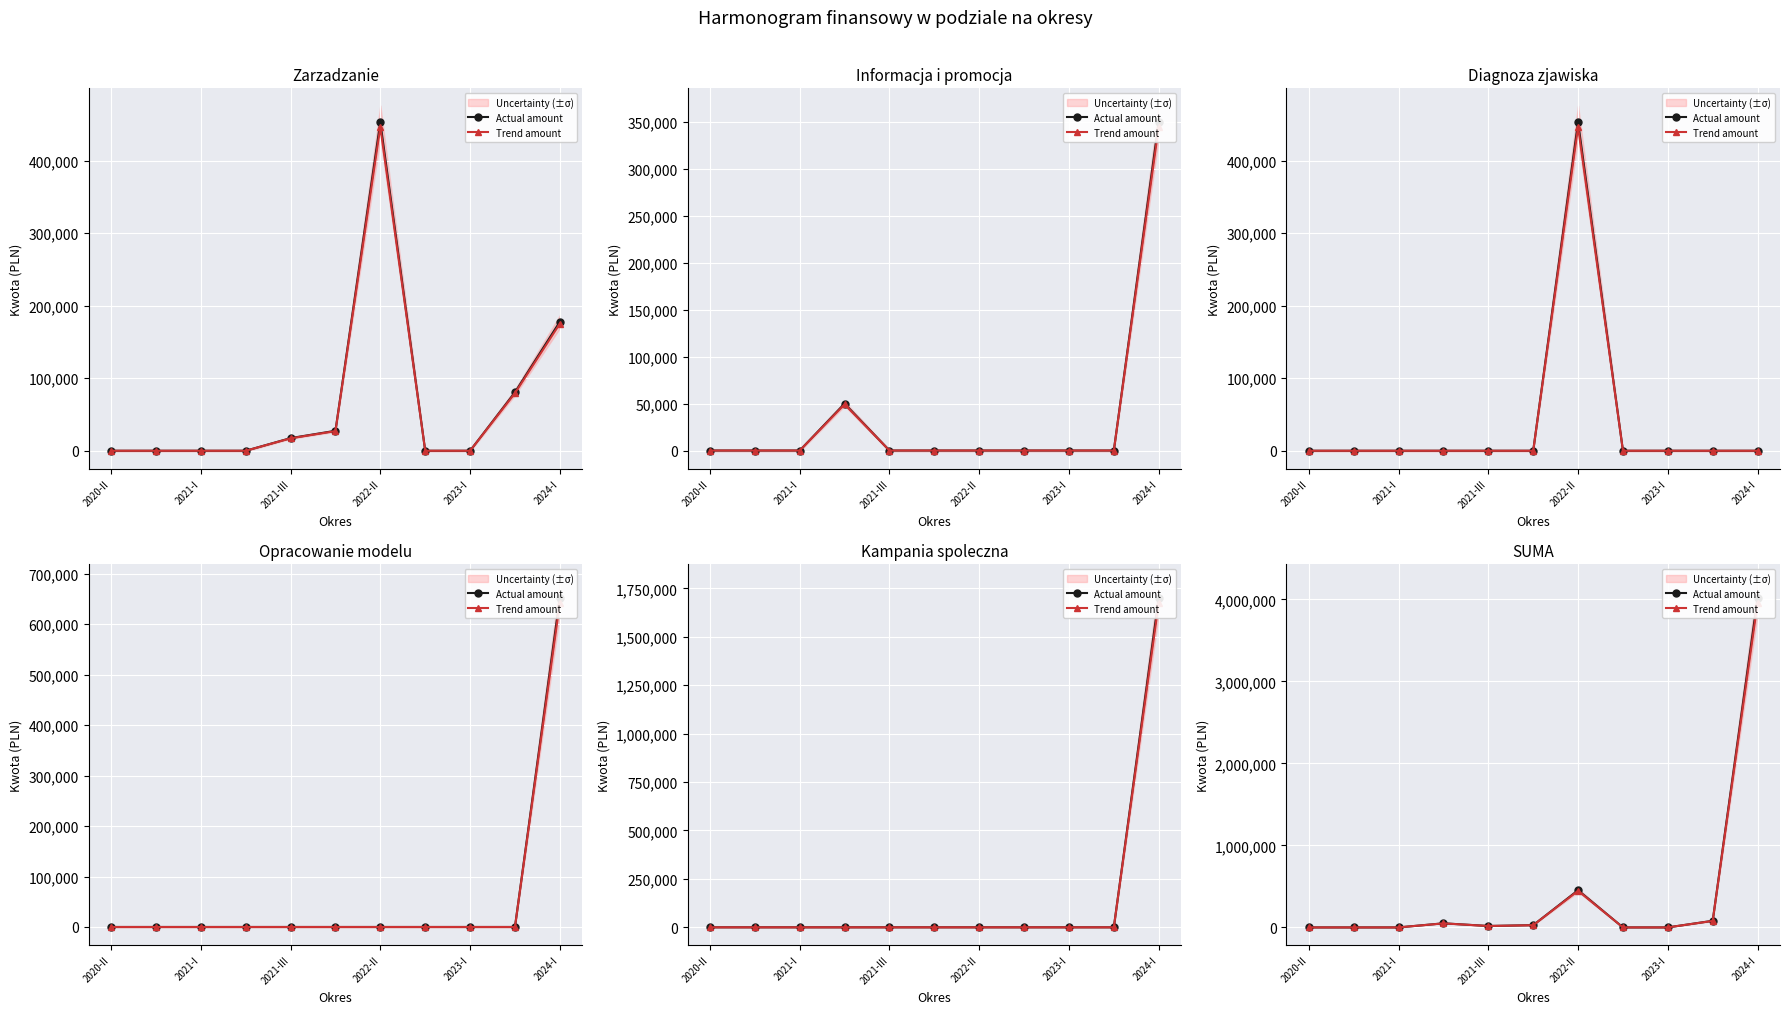

Between 2024-I and 10, which series saw the biggest shift?

Actual amount